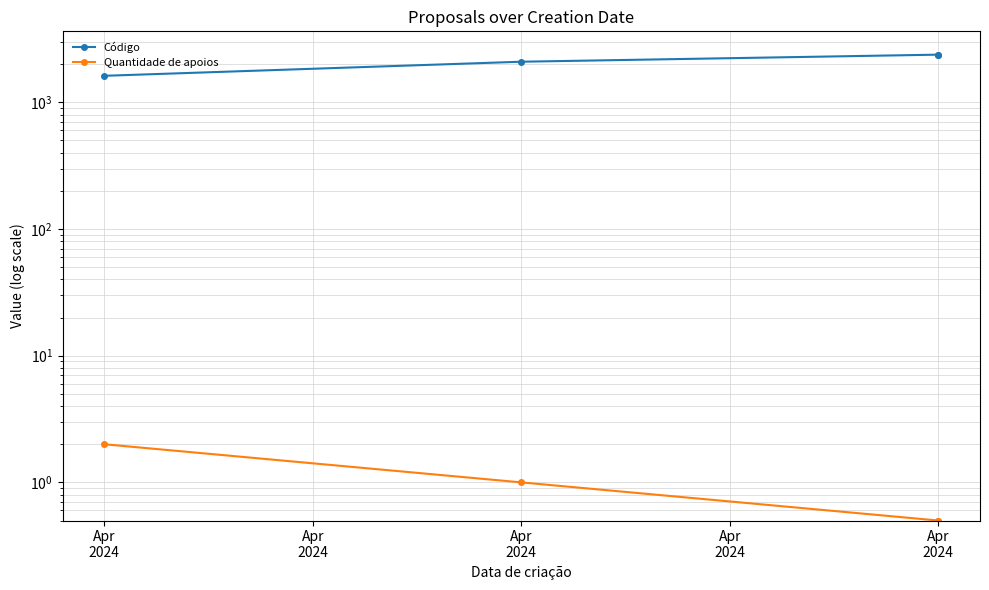

Is this an area chart (filled region under the line)?

No